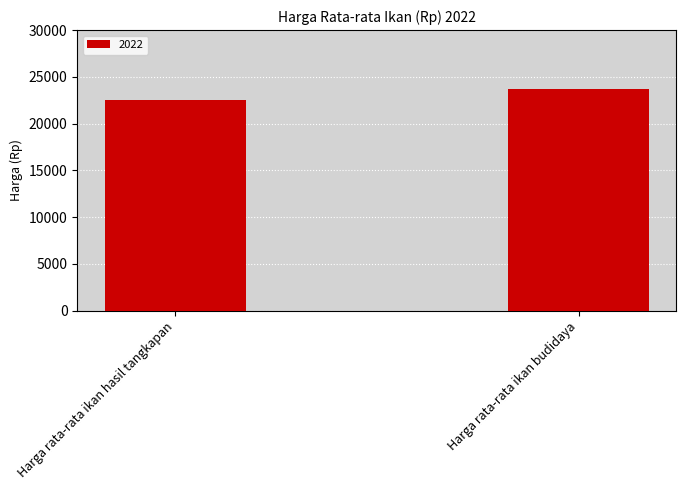

True or false: the data shows 23675 at Harga rata-rata ikan budidaya.

True